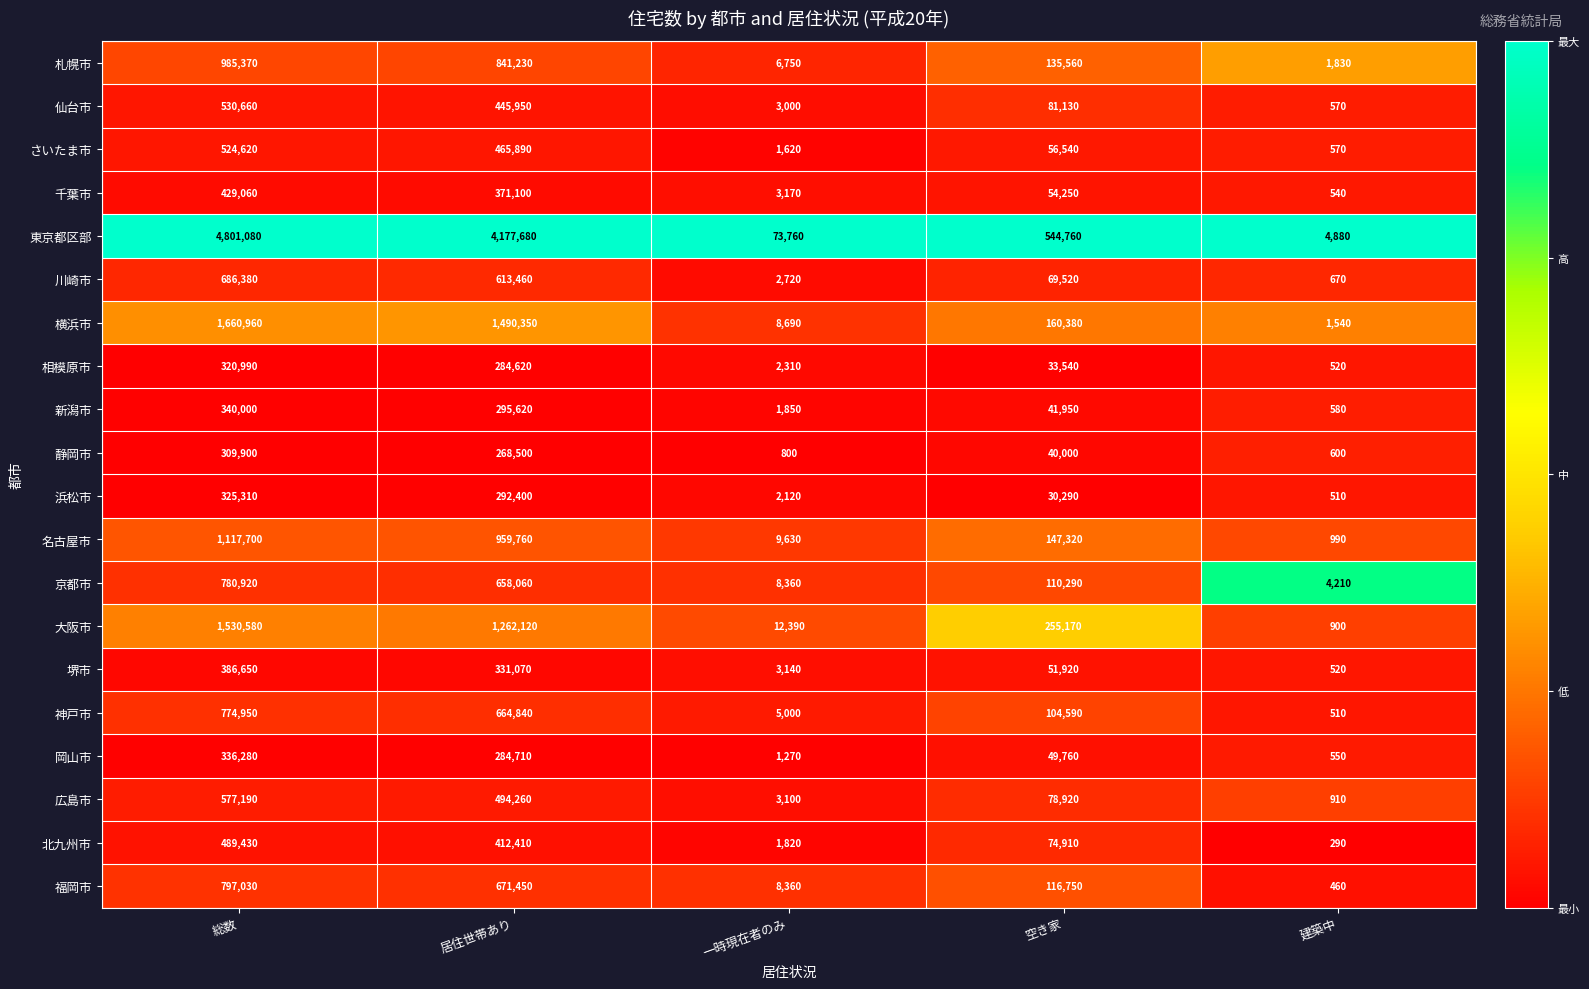

How many distinct data groups are displayed?

20